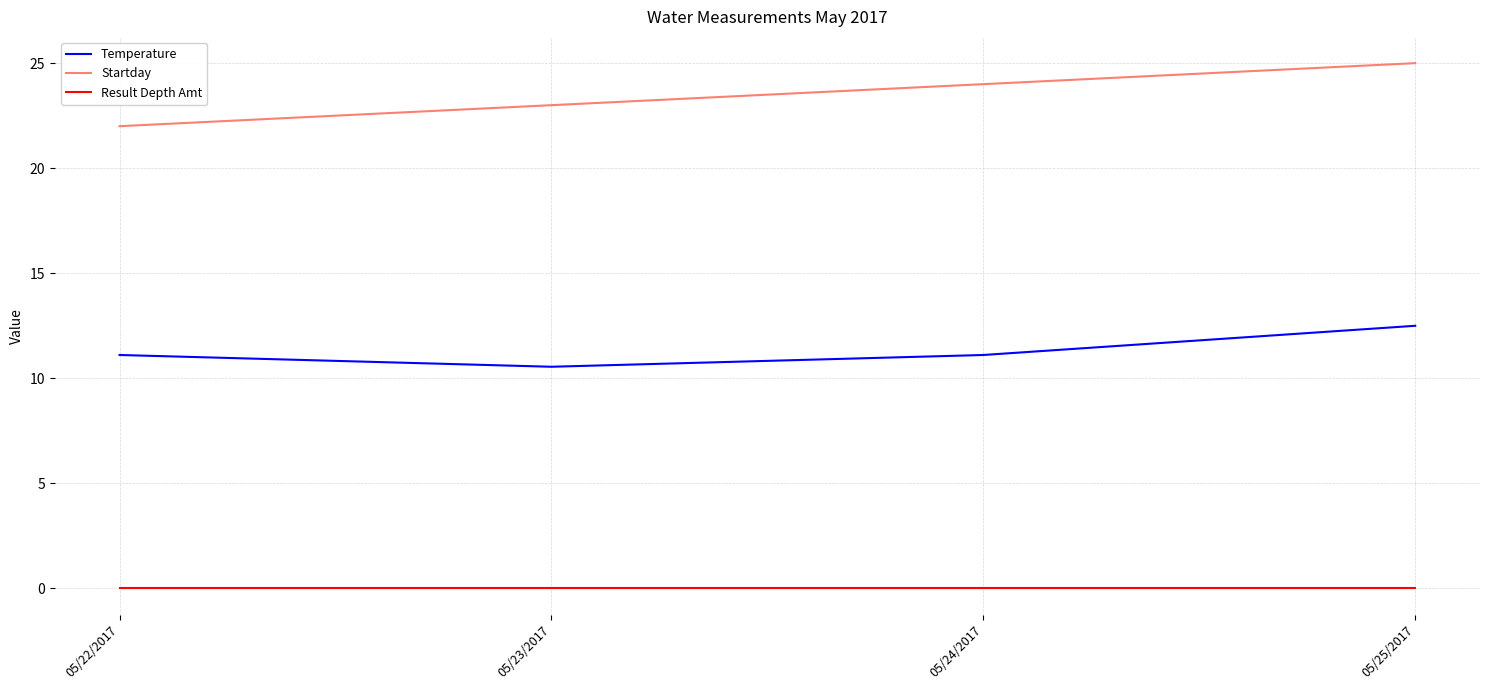

What are all the series names shown in the legend?

Temperature, Startday, Result Depth Amt